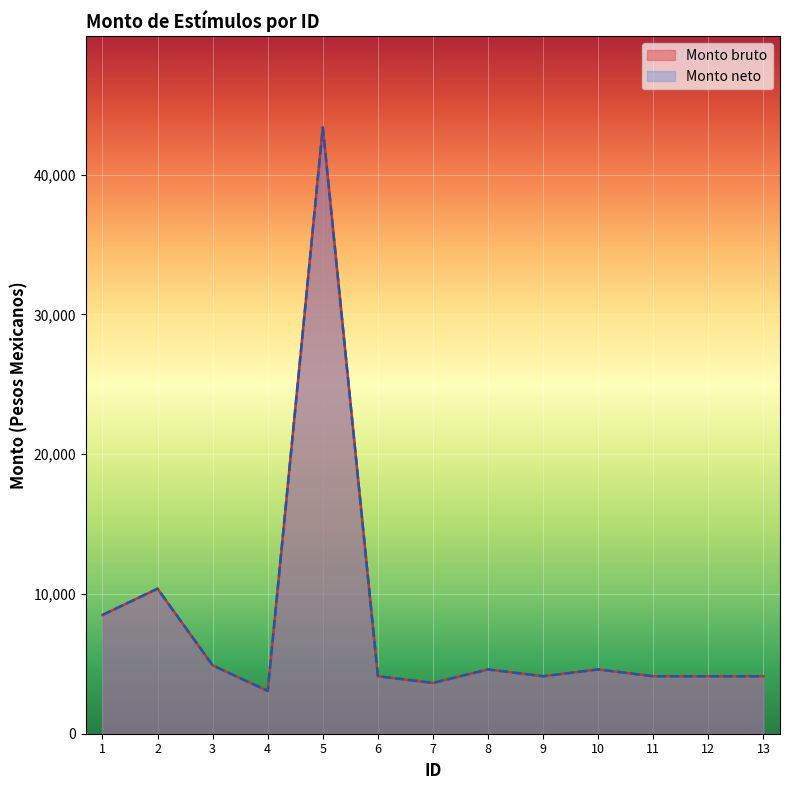

True or false: Monto neto has a value of 4112.1 at 12.

True